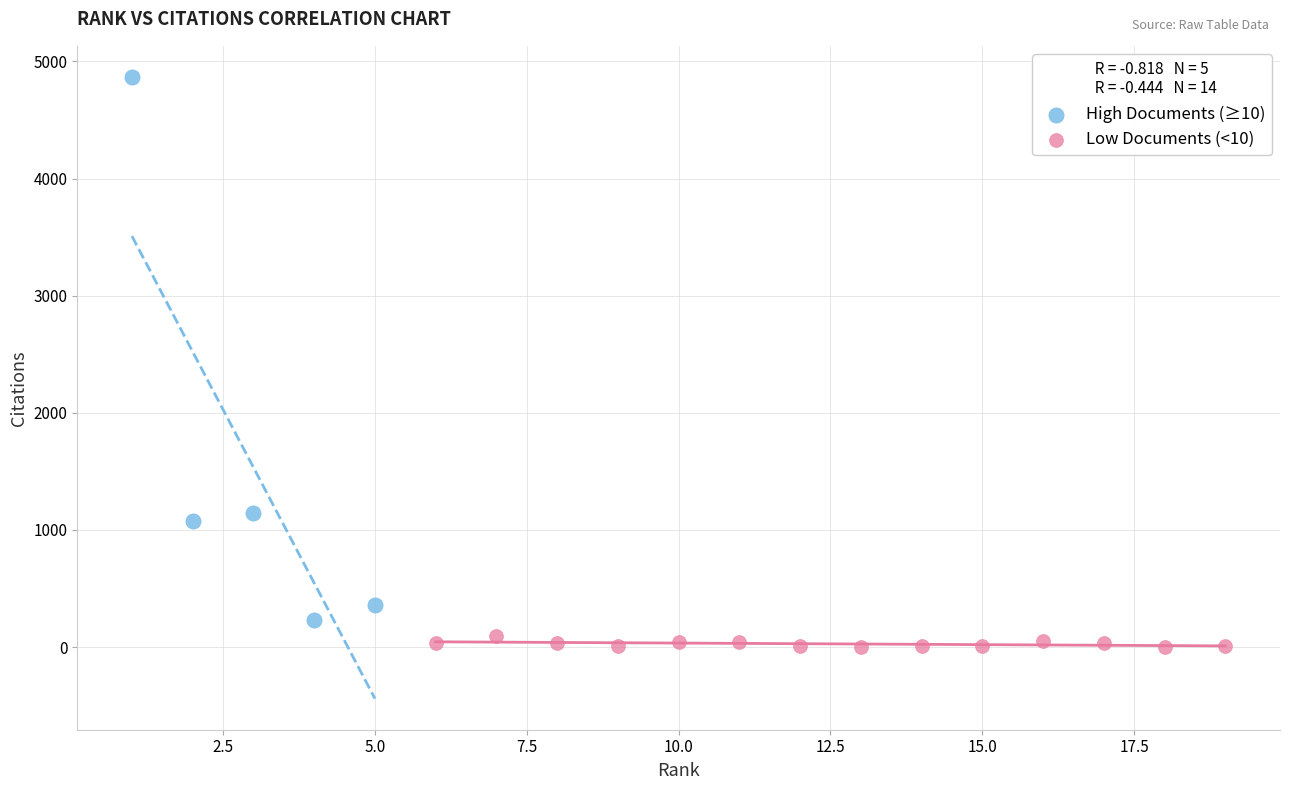

Which series contains the highest Y value?

High Documents (≥10)